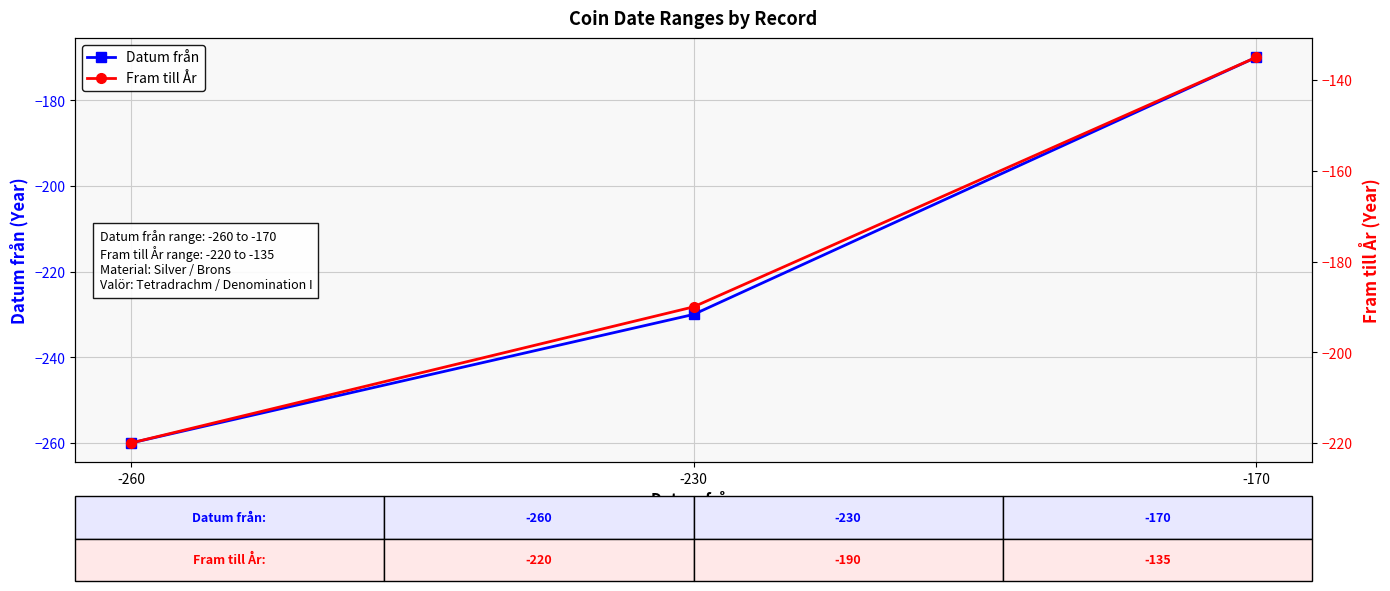

What is the value of the Fram till År point at the 3rd from the left?

-135